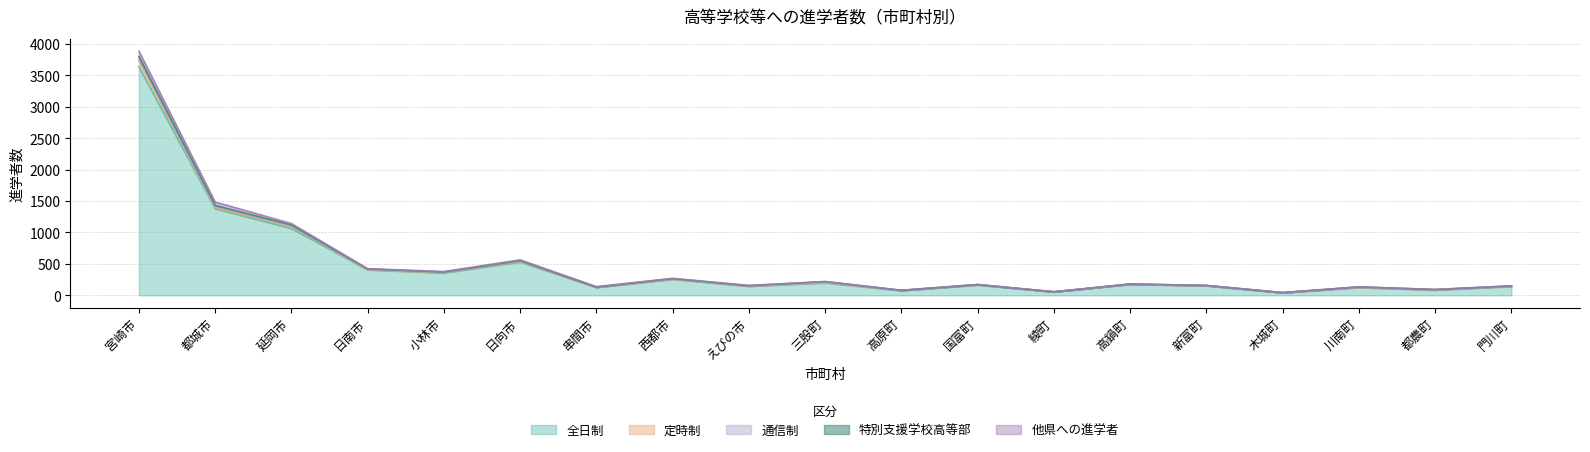

At which label does 全日制 reach its peak?

宮崎市